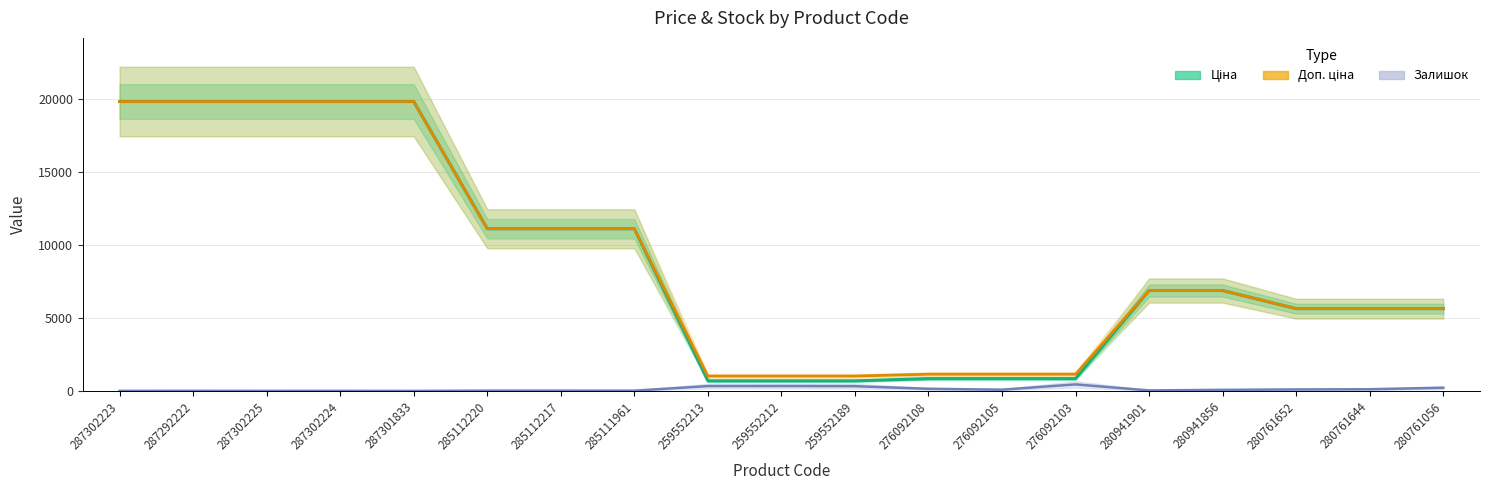

Is it true that Залишок equals 1.1 at 287302223?

False